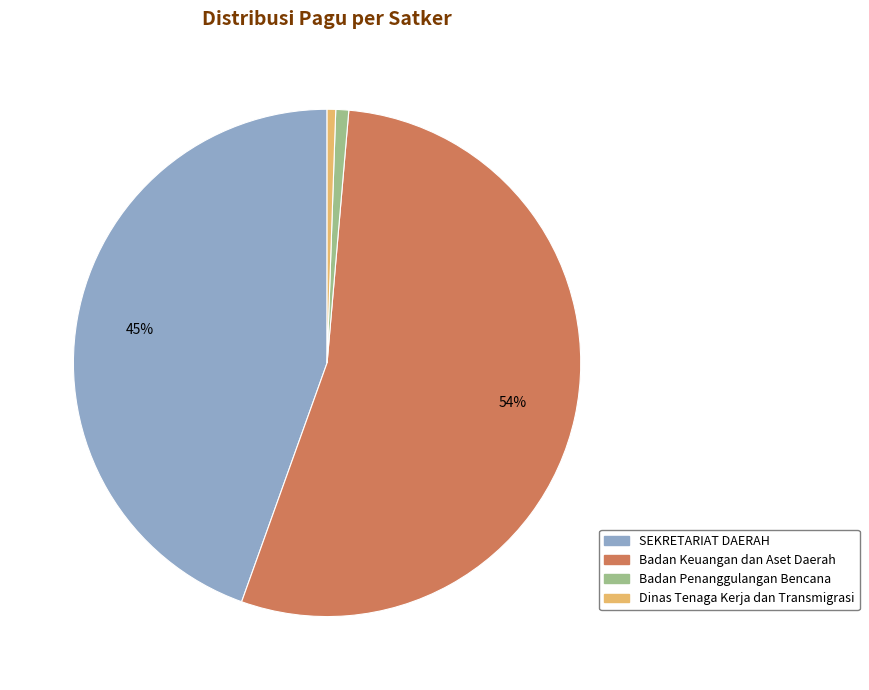

To the nearest percent, what is the average slice percentage?

25%